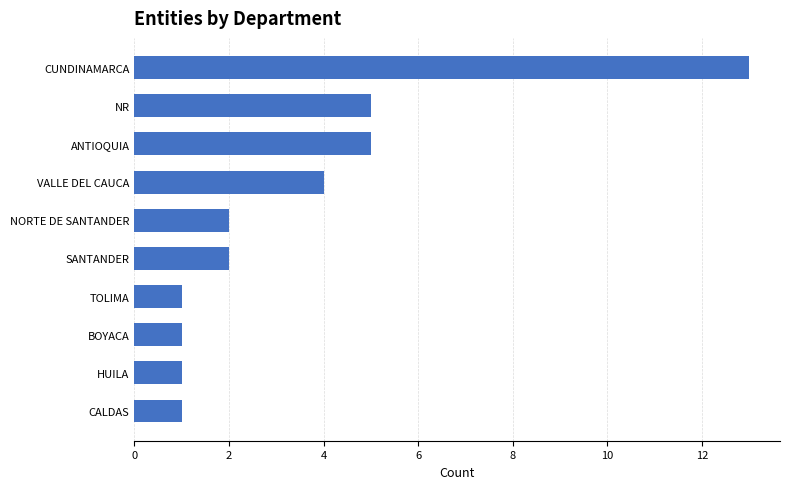

What is the sum of all values?

35